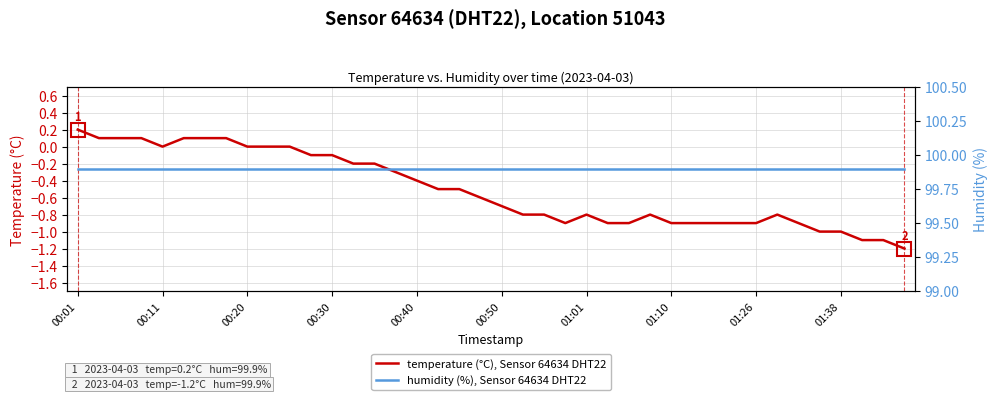

True or false: humidity (%), Sensor 64634 DHT22 and temperature (°C), Sensor 64634 DHT22 intersect in this chart.

False